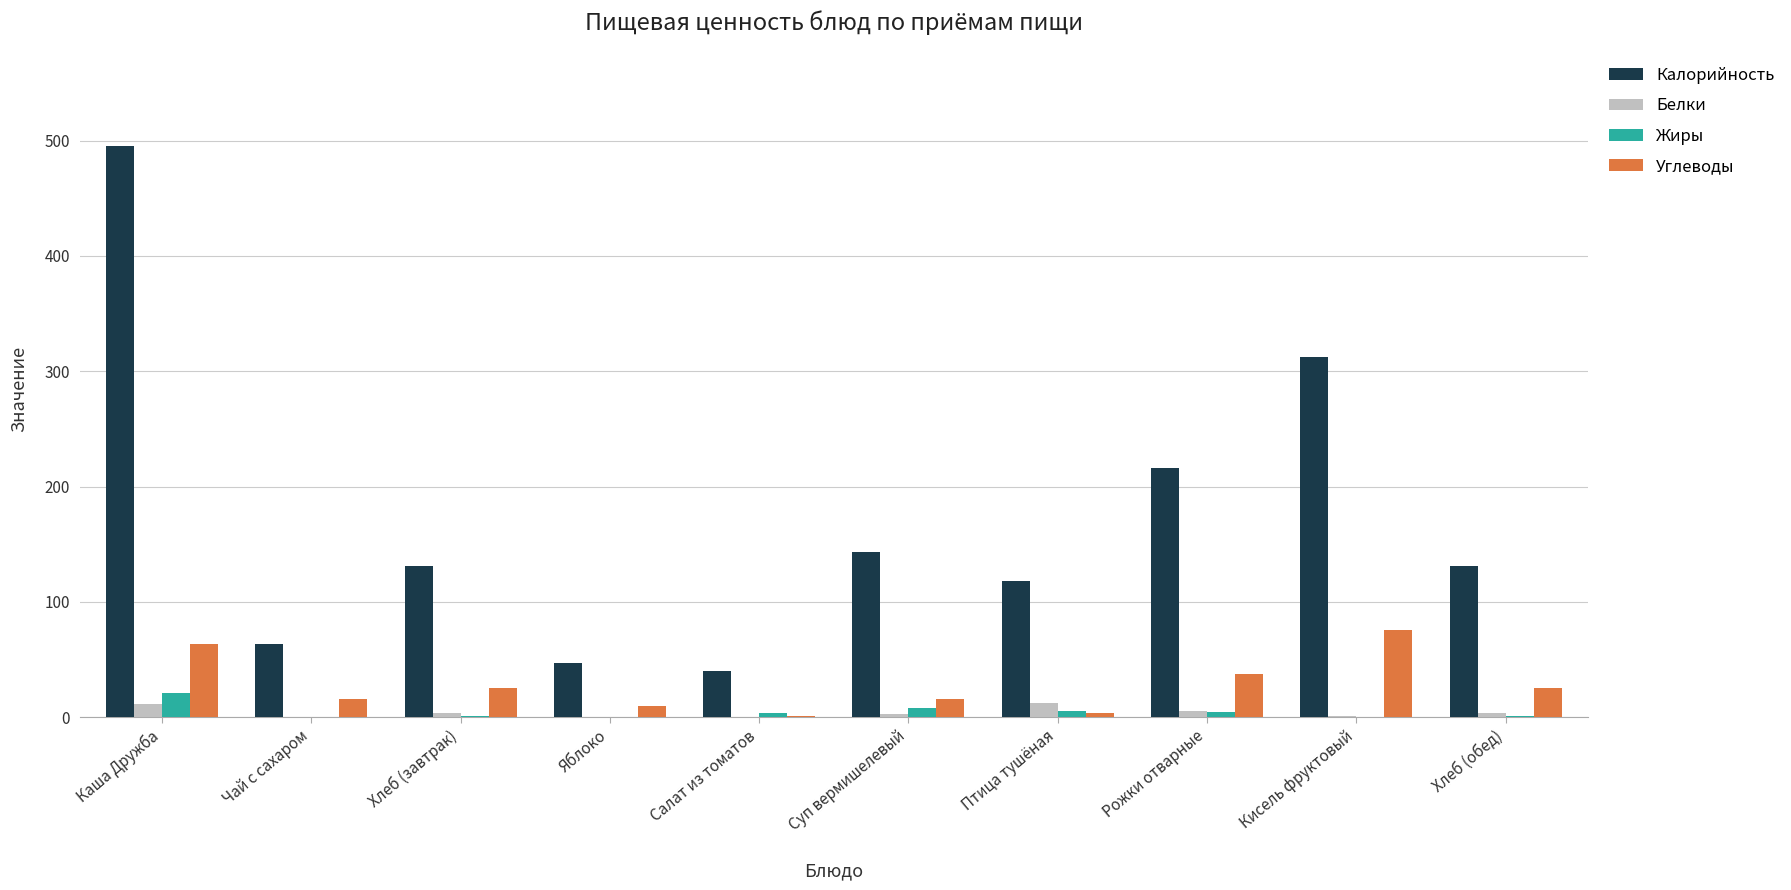

Between Каша Дружба and Кисель фруктовый, which series saw the biggest shift?

Калорийность